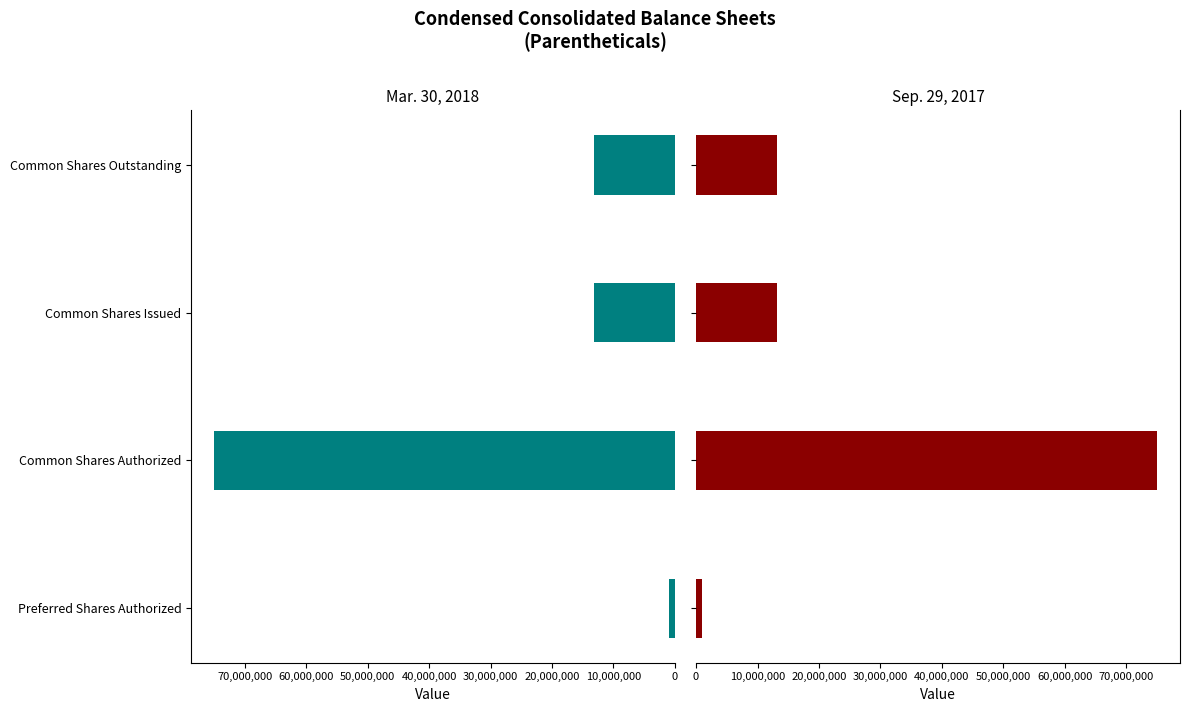

How many bars are there in each group?

2